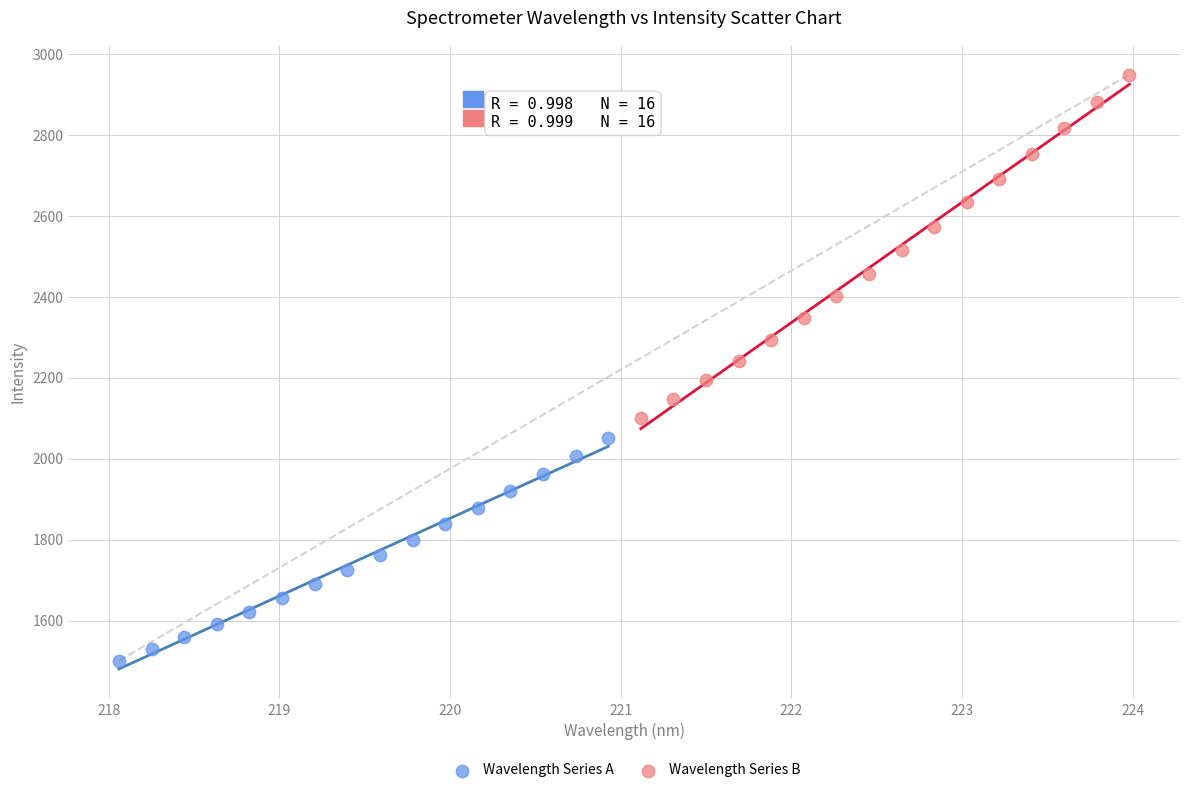

Which series reaches the minimum Y coordinate?

Wavelength Series A